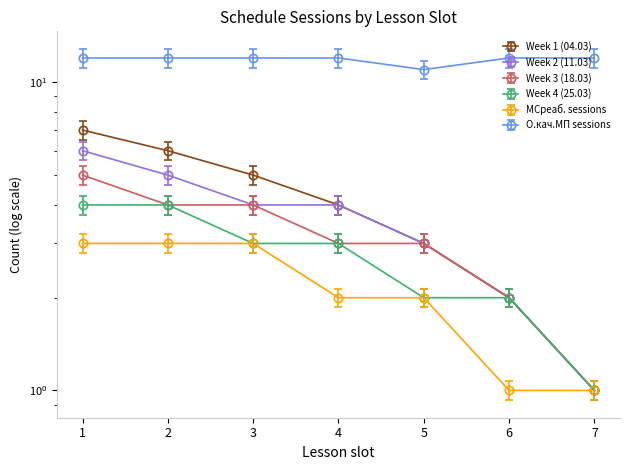

How many Week 3 (18.03) values are between 2 and 4?

5